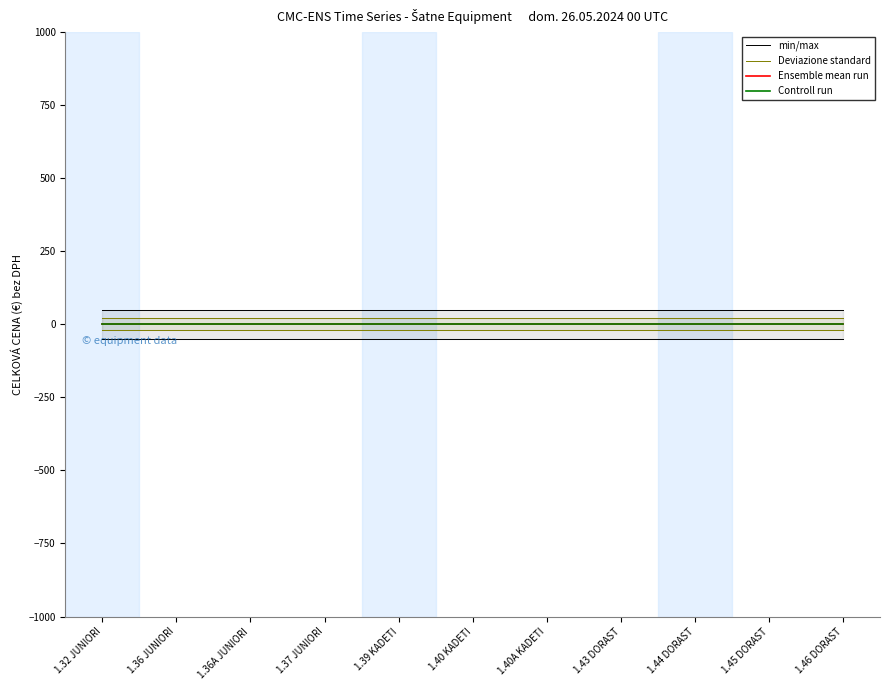

How many lines are shown in the chart?

4